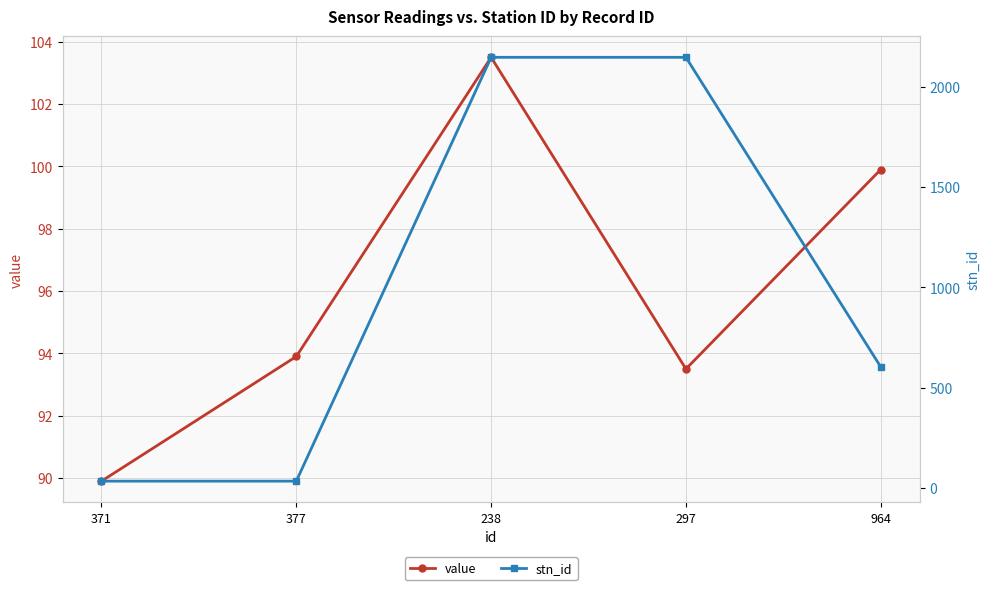

Is it true that stn_id equals 860.1 at 964?

False